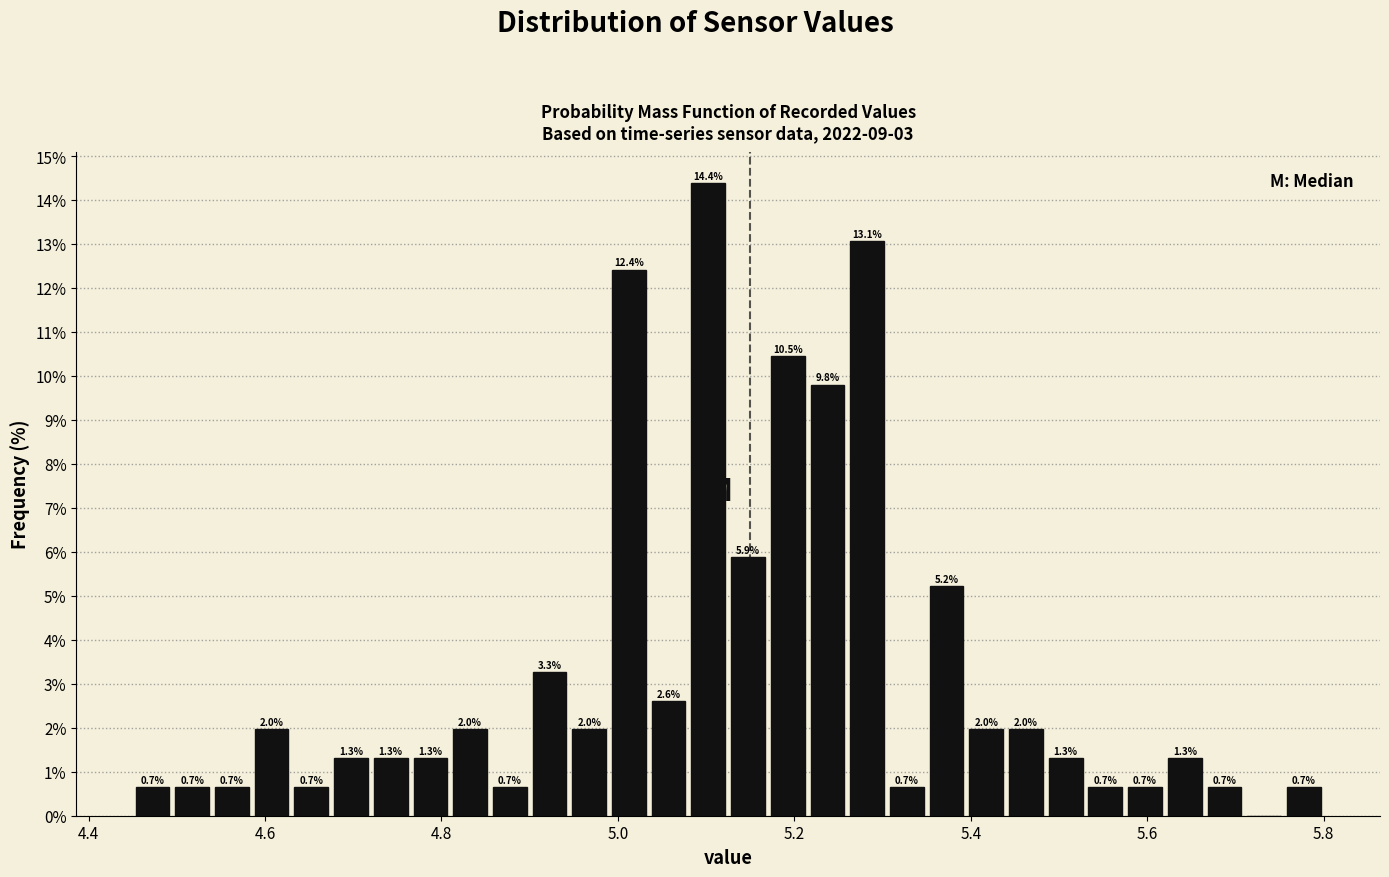

Read against the x-axis, roughly where is the centre of the tallest bar?

5.10